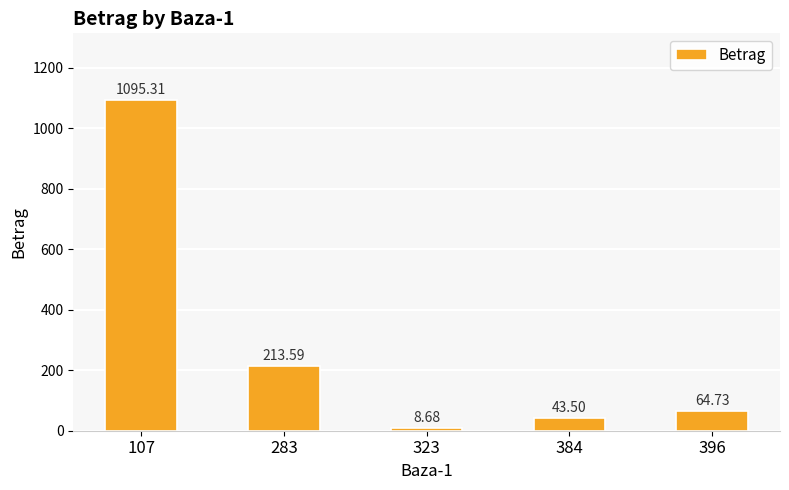

List the labels in order of value, largest first.

107, 283, 396, 384, 323